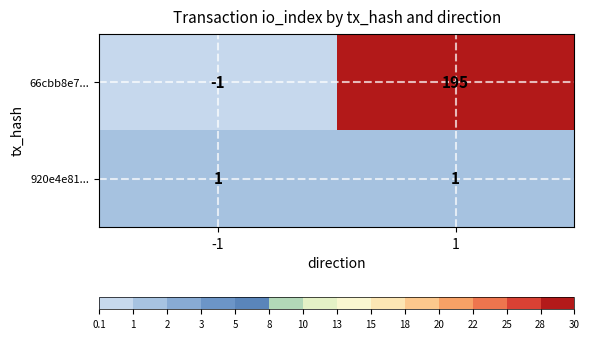

True or false: 920e4e81... has a value of 1 at 1.

True